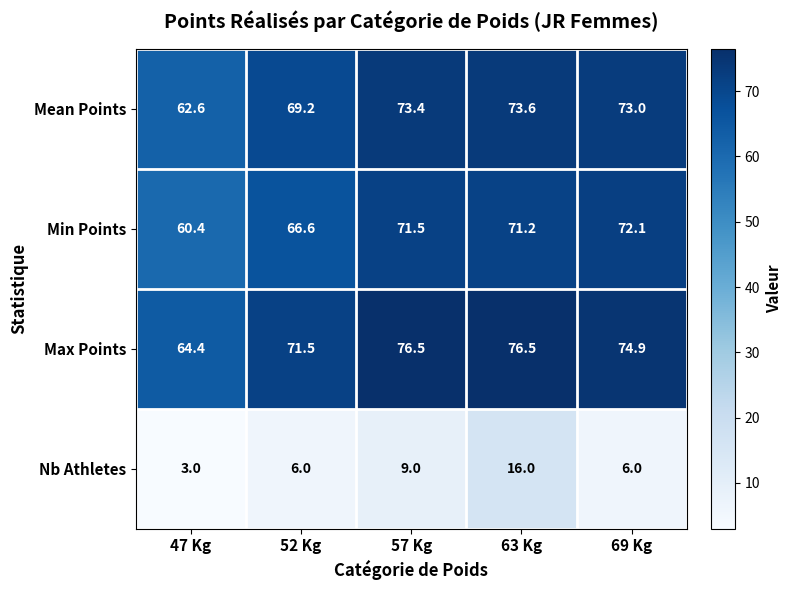

What is the difference between the maximum and minimum values in the Min Points series?

11.7